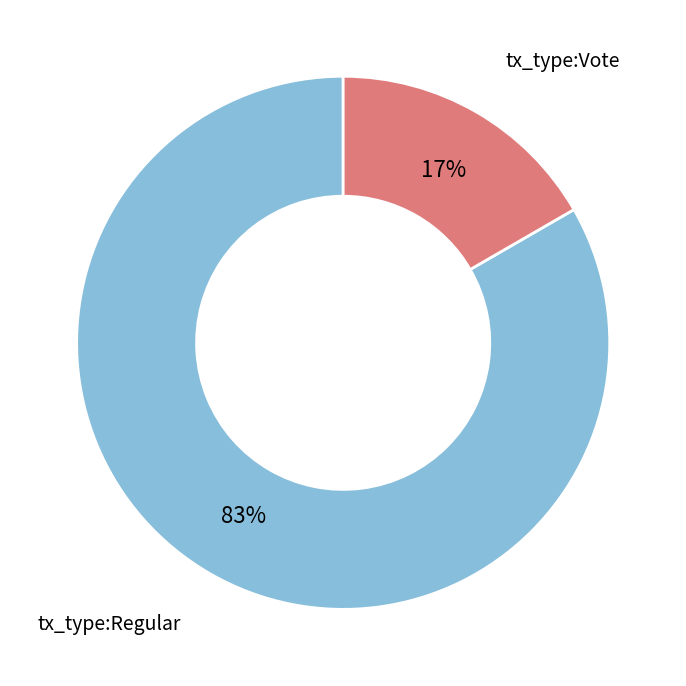

To the nearest percent, what portion does tx_type:Regular represent?

83%